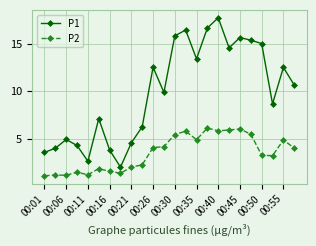

Rank the series by their maximum value, from highest to lowest.

P1, P2